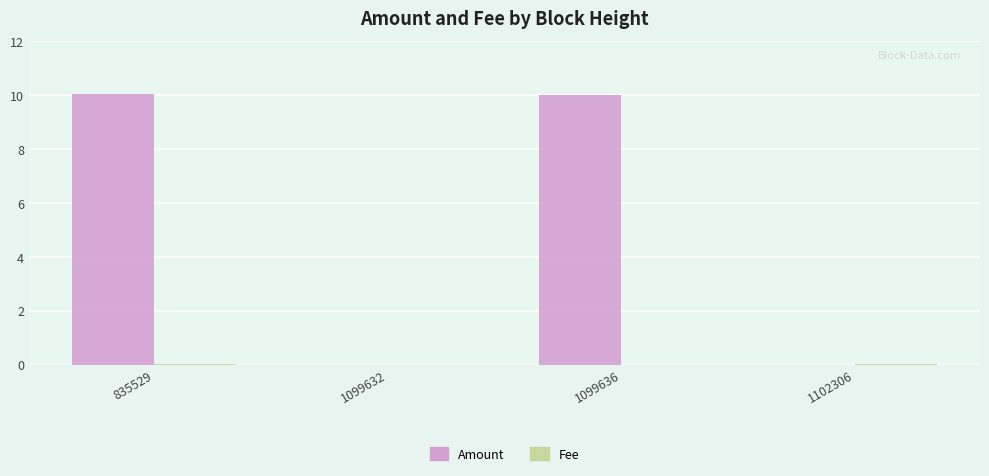

What is the greatest value displayed?

10.0